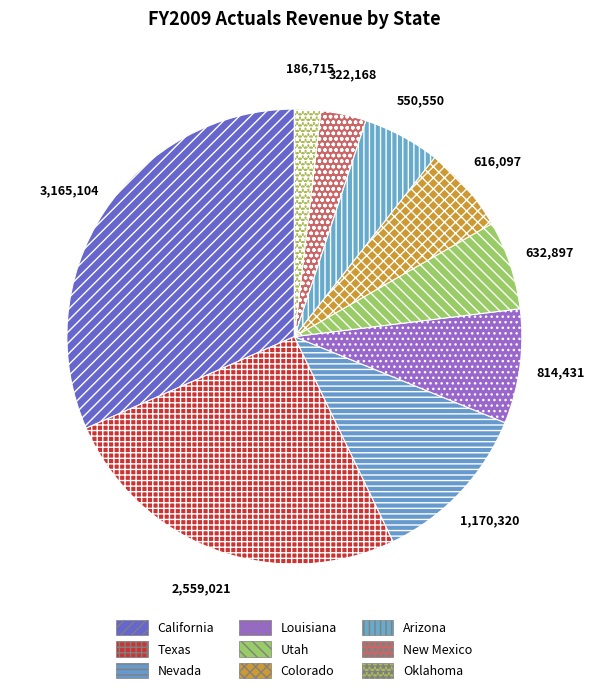

Count the number of slices in the pie.

9